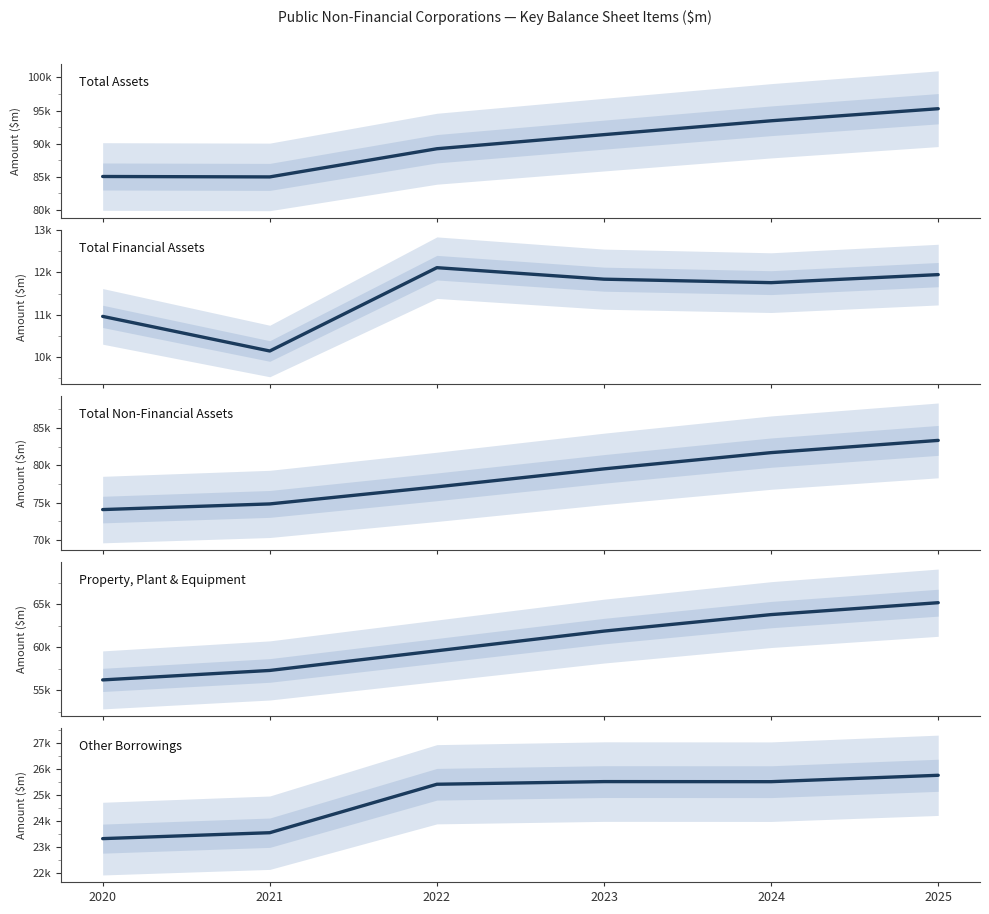

What is the total value across all series at 2022?

263460